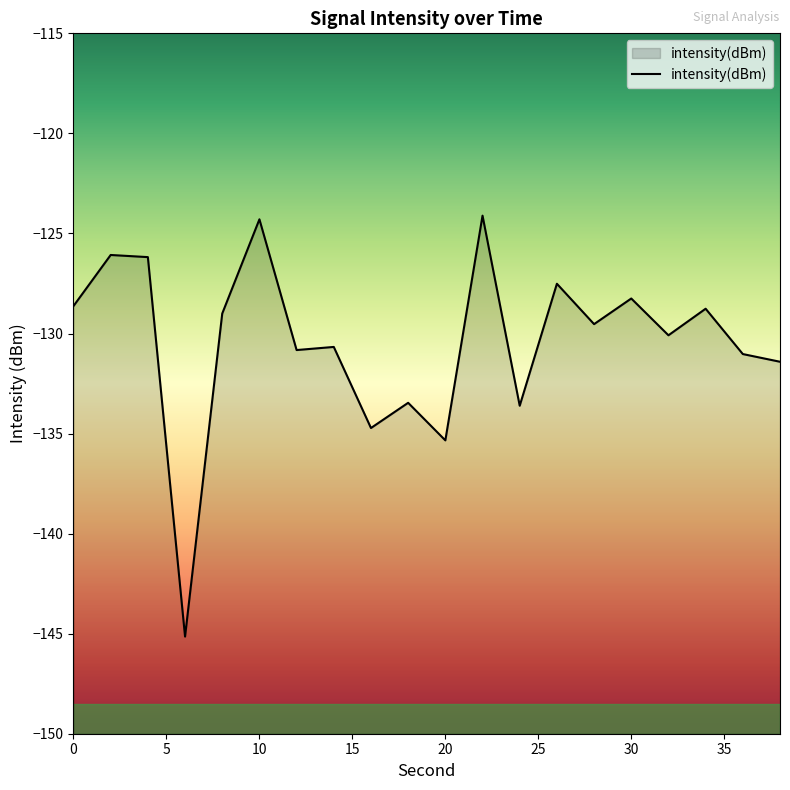

Is it true that the value at 12 is -205.4?

False